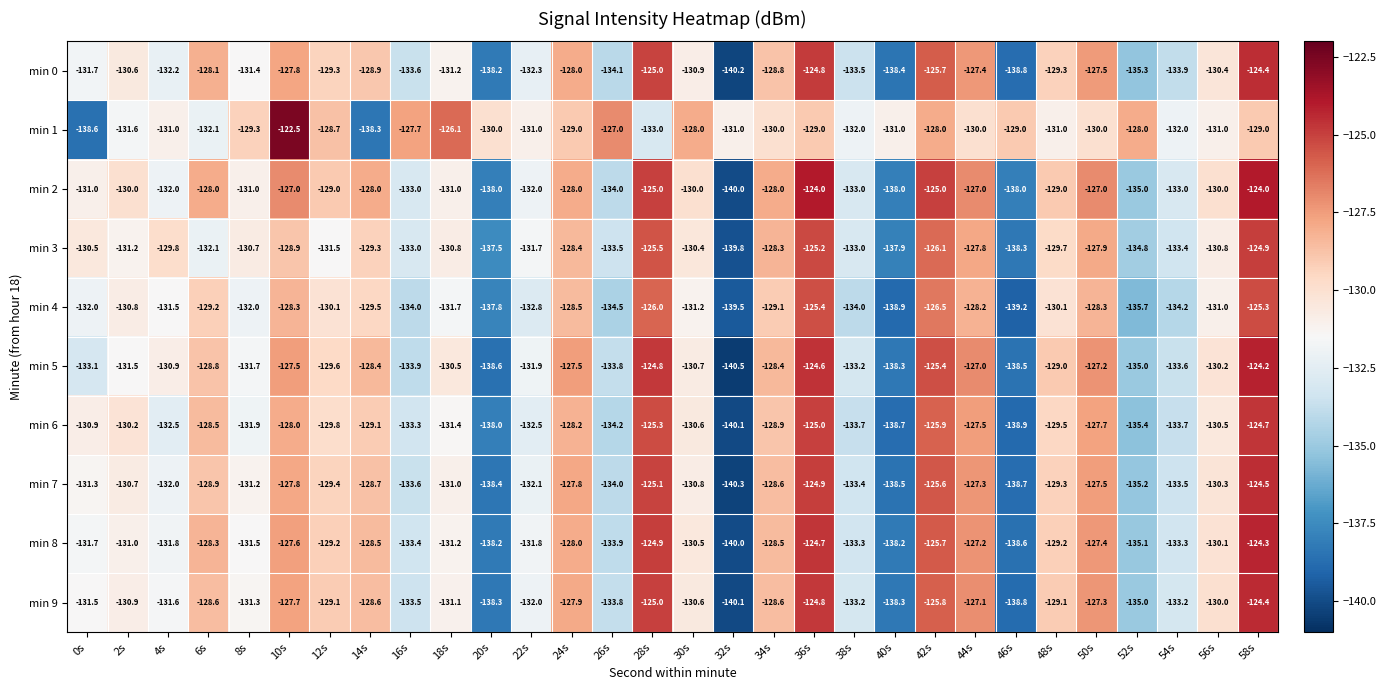

Rank the series at 14s from lowest to highest value.

min 1, min 4, min 3, min 6, min 0, min 7, min 9, min 8, min 5, min 2